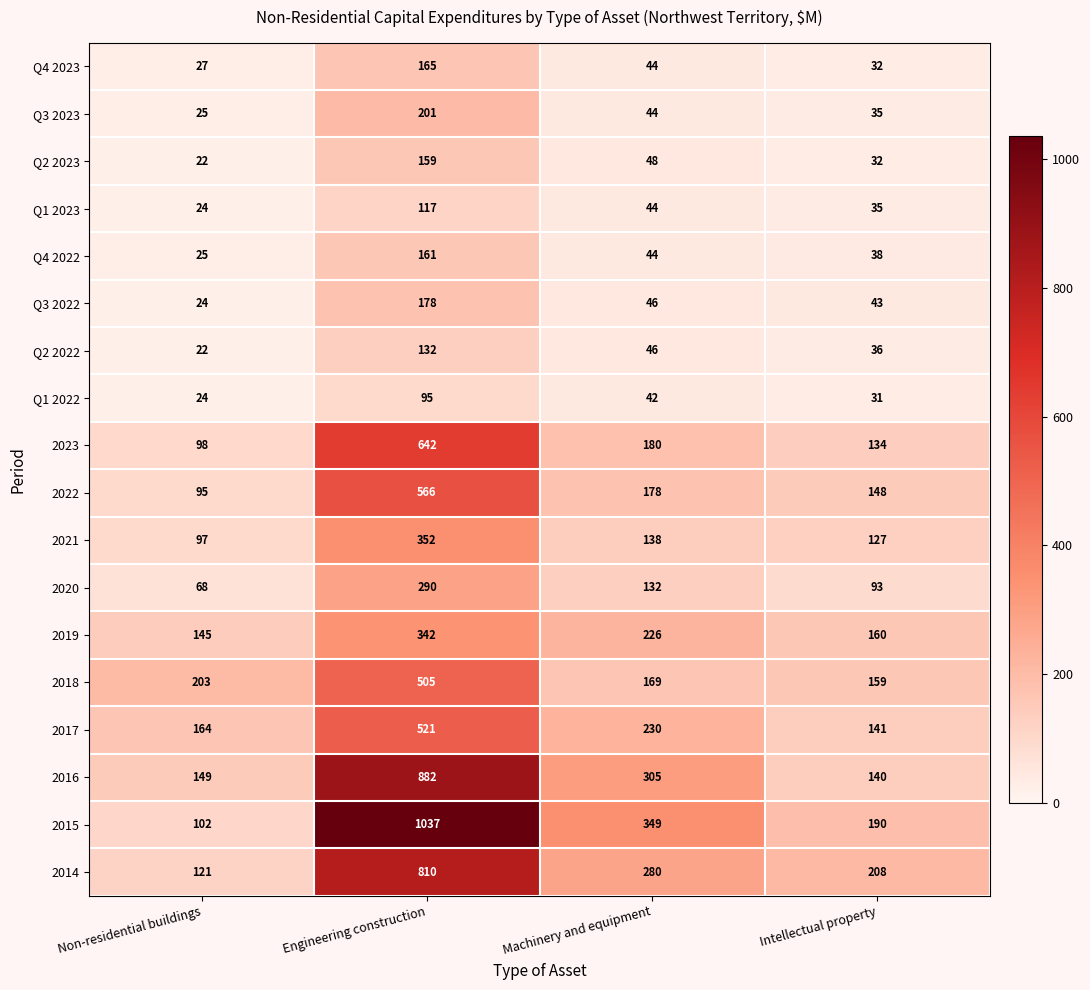

What is the sum of the 2015 values at Engineering construction and Non-residential buildings?

1139